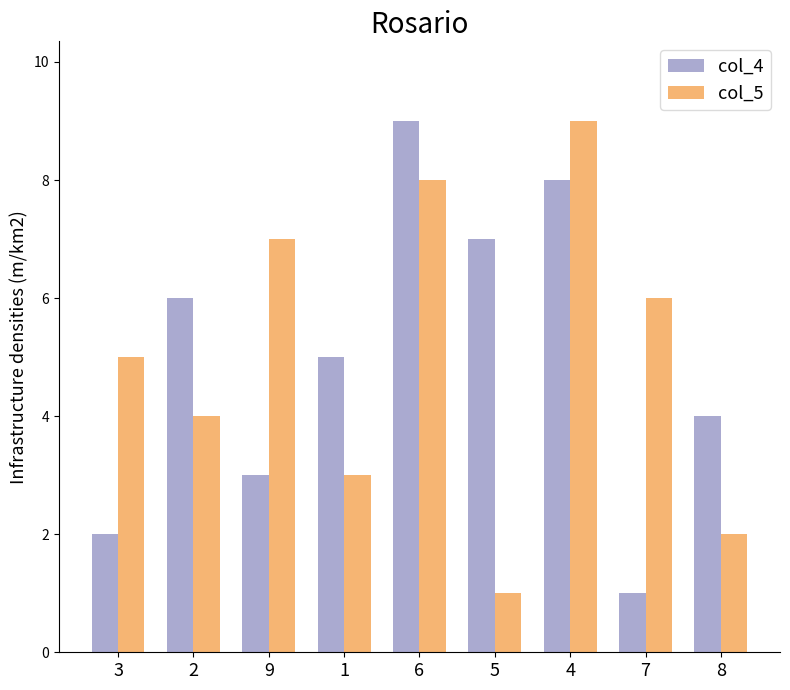

At which label is col_4 closest to 5?

1